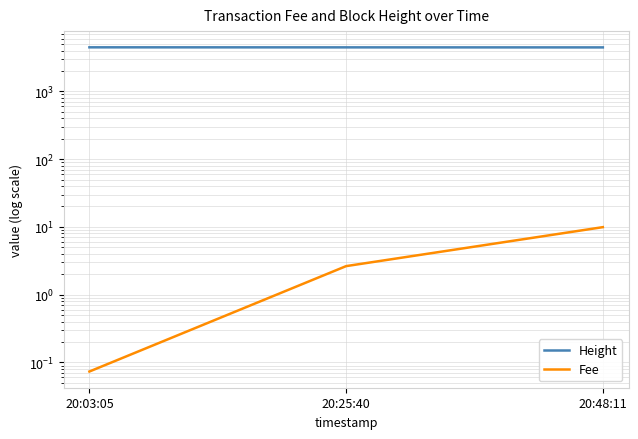

Reading left to right, transcribe all the data shown in this chart.

Height: 20:03:05=4463.0	20:25:40=4457.0	20:48:11=4451.0
Fee: 20:03:05=0.1	20:25:40=2.6	20:48:11=9.9